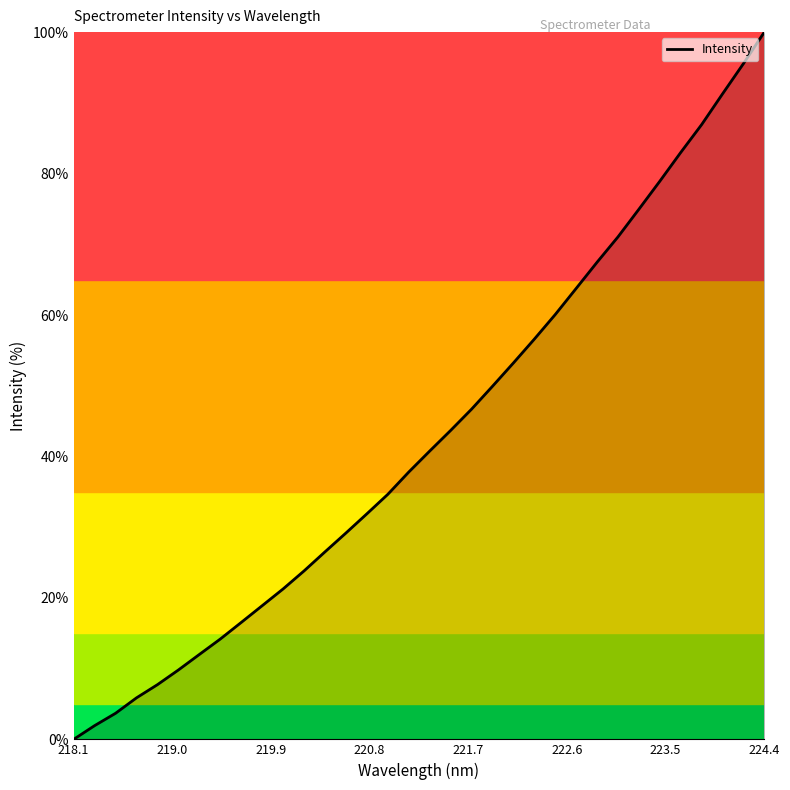

What is the greatest value displayed?

100.0